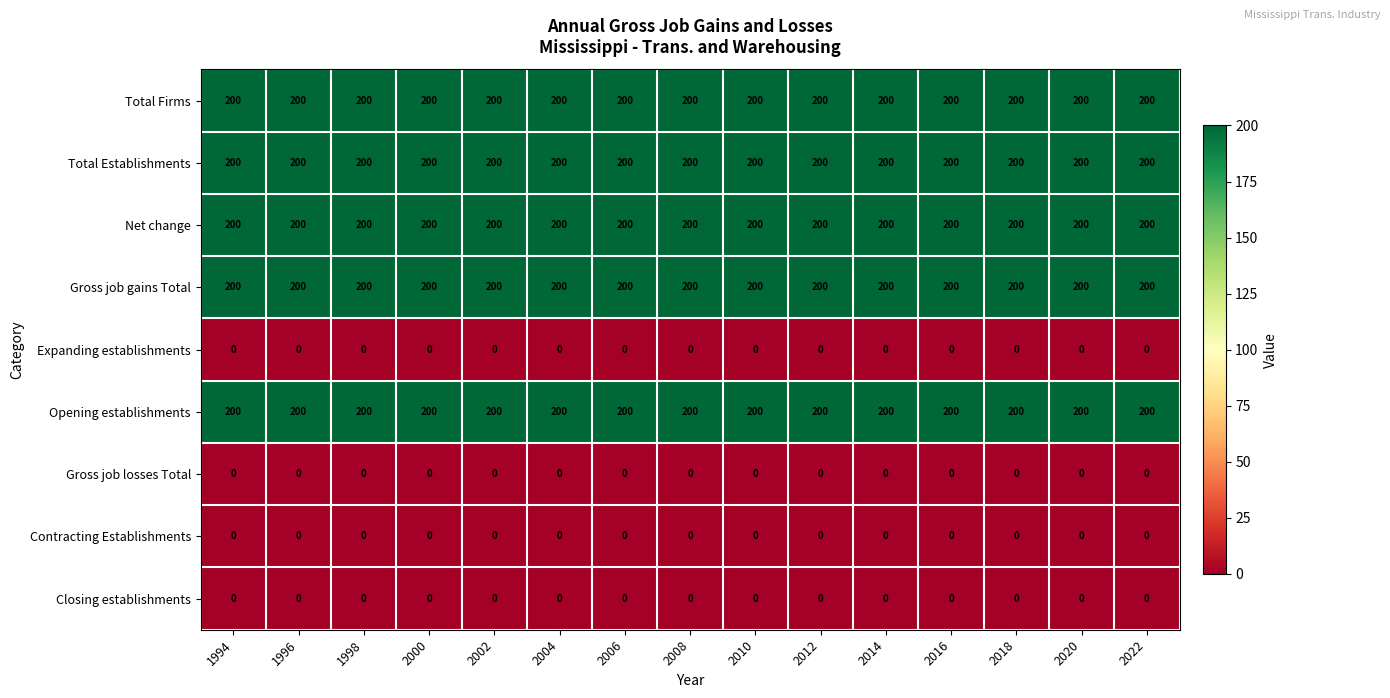

How many data points does each series have?

15